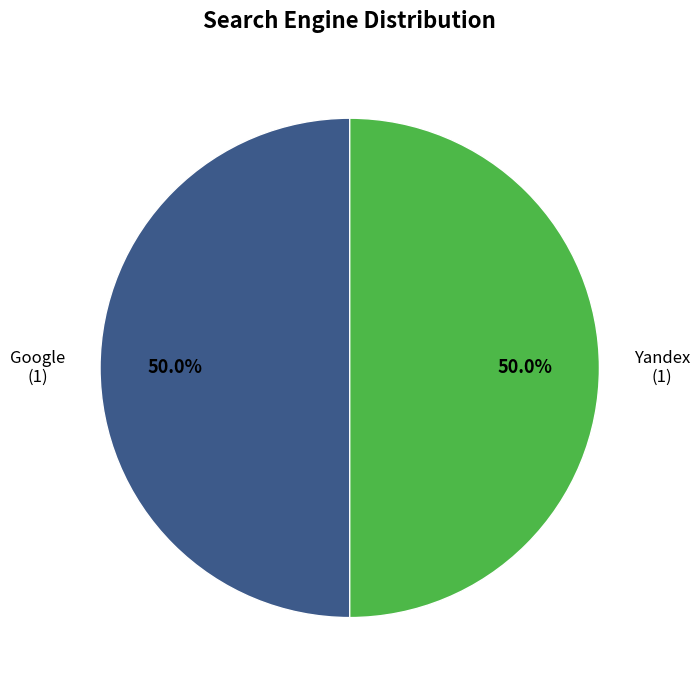

Do Yandex and Google together represent more than half of the pie?

Yes